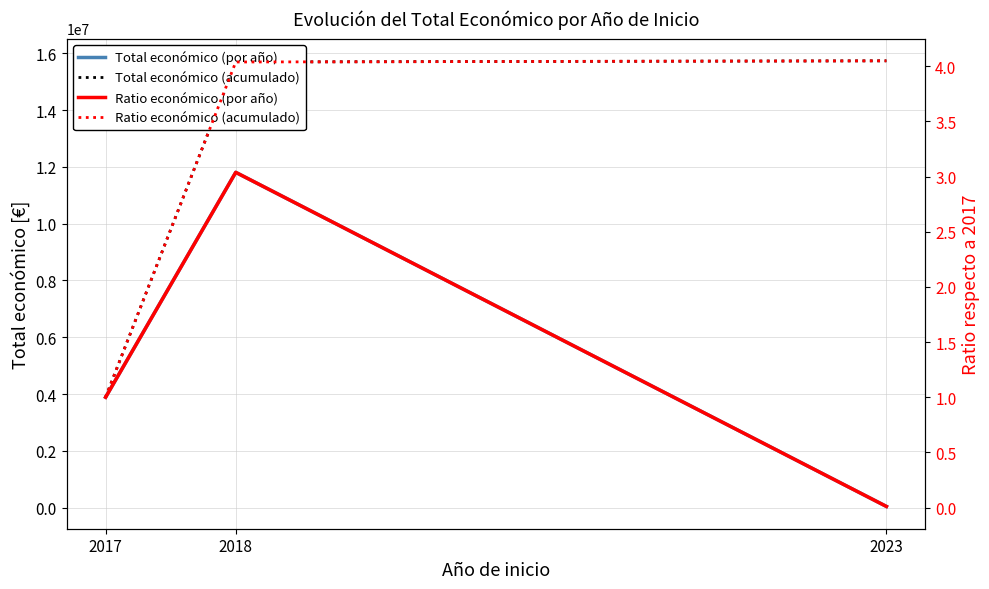

Does the chart have visible grid lines?

Yes